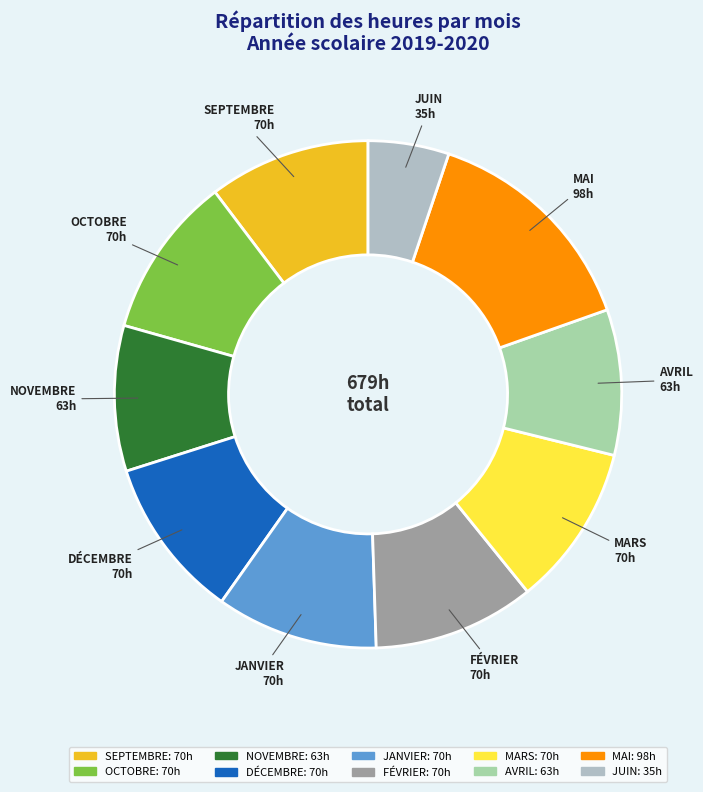

Which category has the smallest portion of the pie?

JUIN